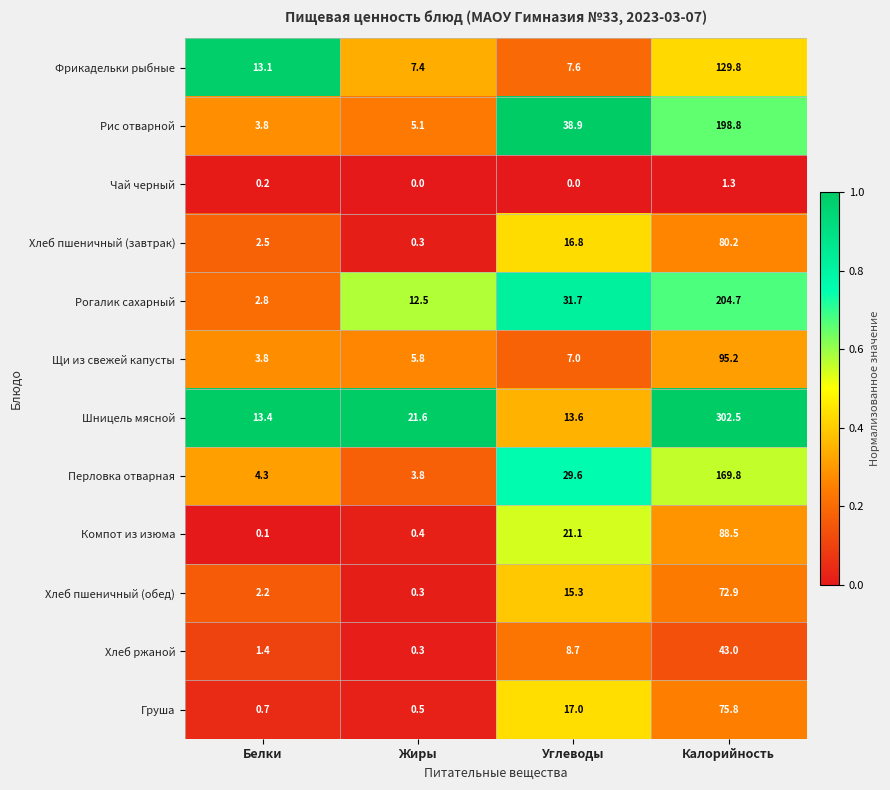

What is the total value across all series at Жиры?

58.0